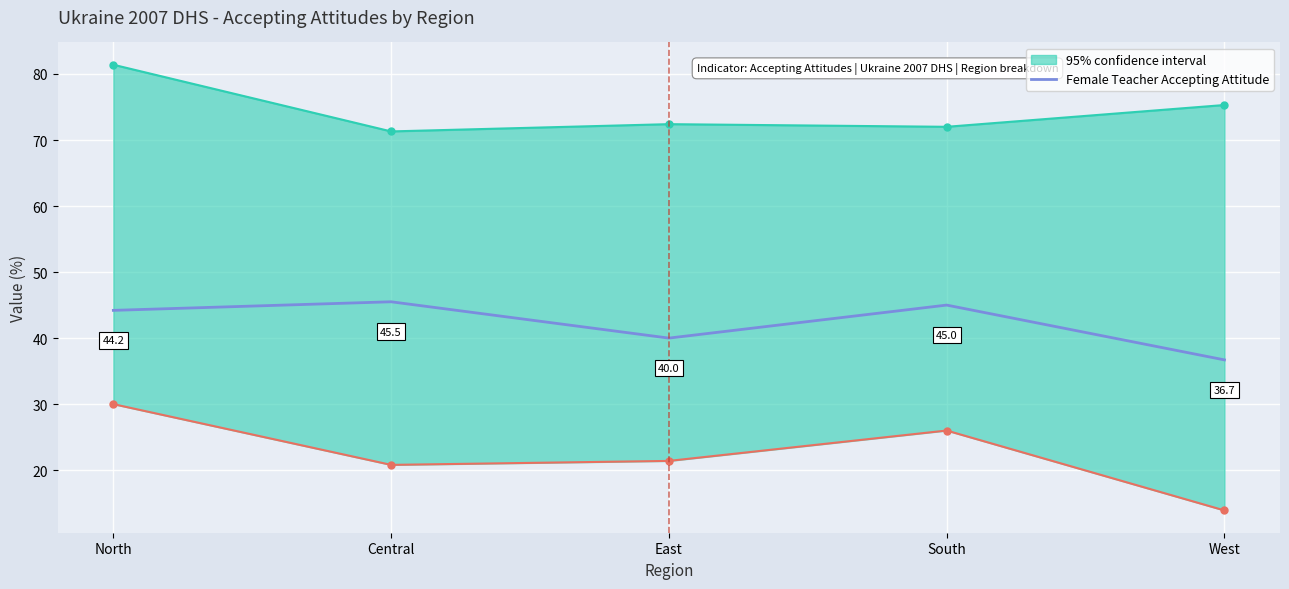

Reading right to left, what are all the values shown in this chart?

36.7	45.0	40.0	45.5	44.2